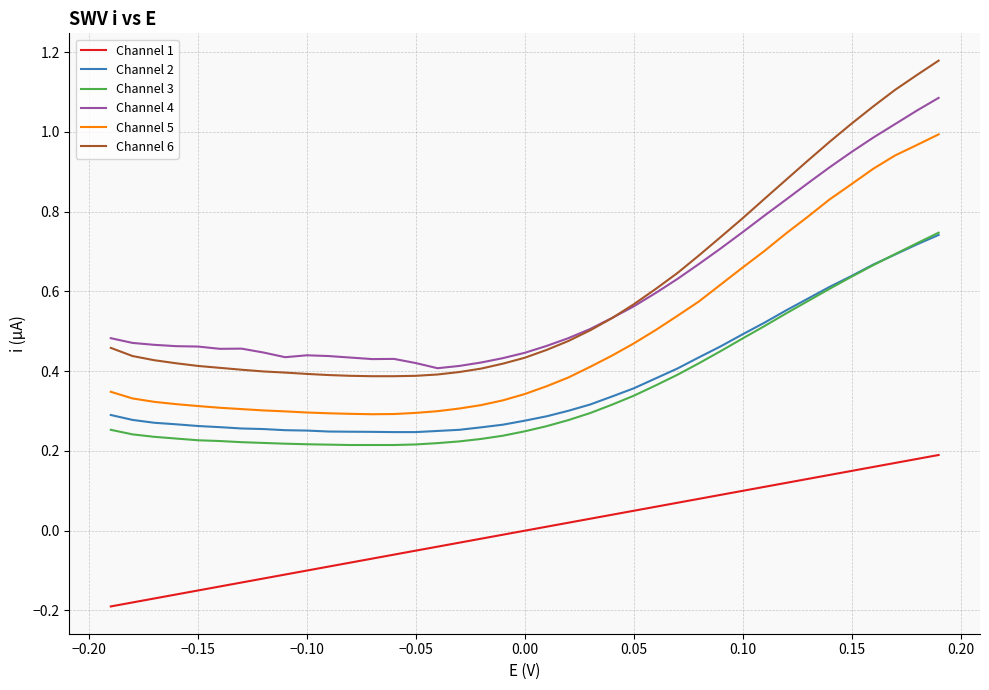

True or false: Channel 3 and Channel 4 intersect in this chart.

False